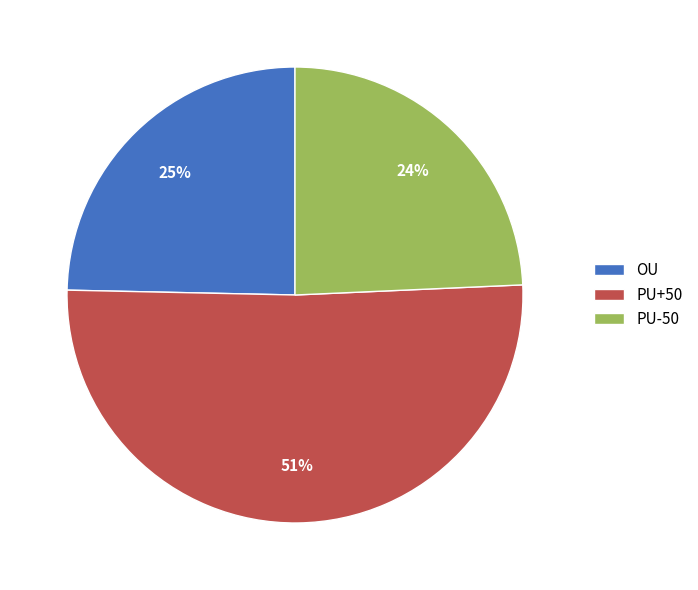

Is it true that OU is 25% of the pie?

True